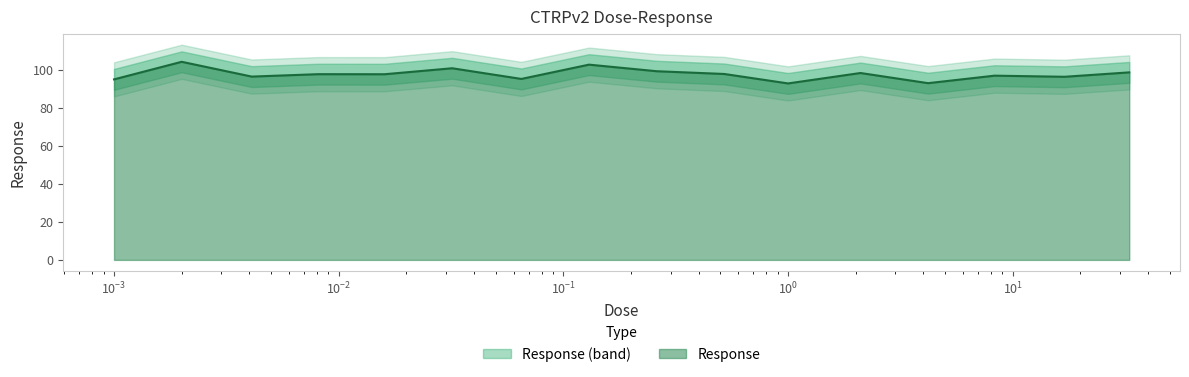

What is the maximum value for Response?

104.3